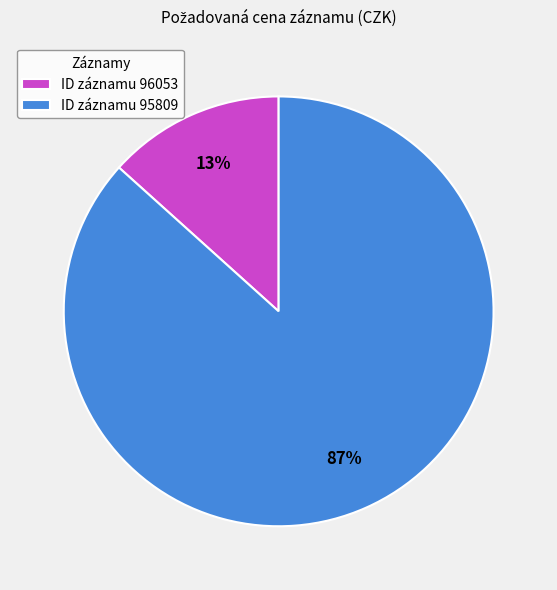

Which slice is the smallest?

ID záznamu 96053